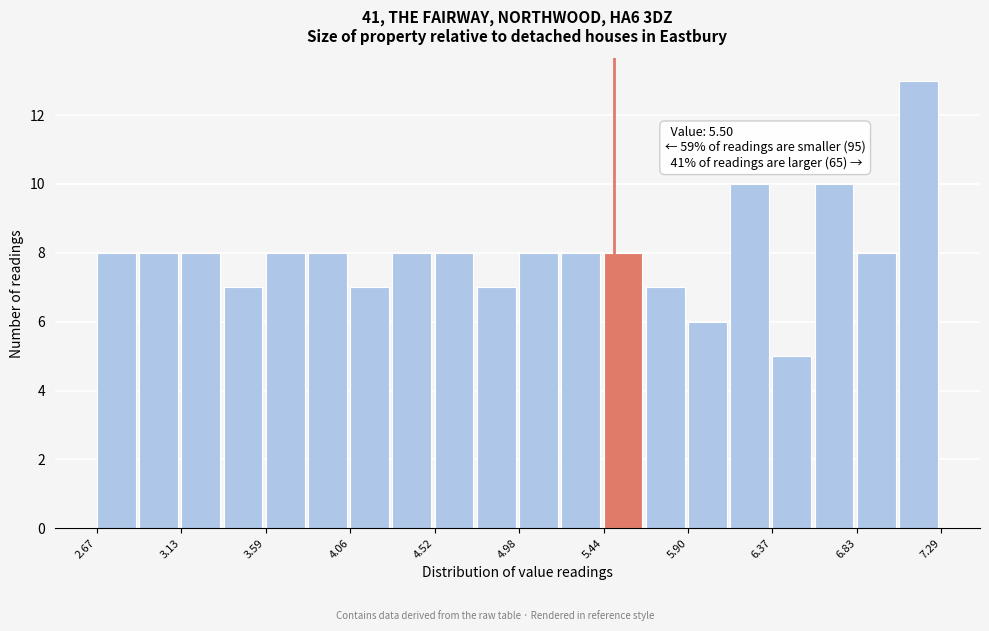

Which range on the x-axis has the tallest bar?

7.05 to 7.30